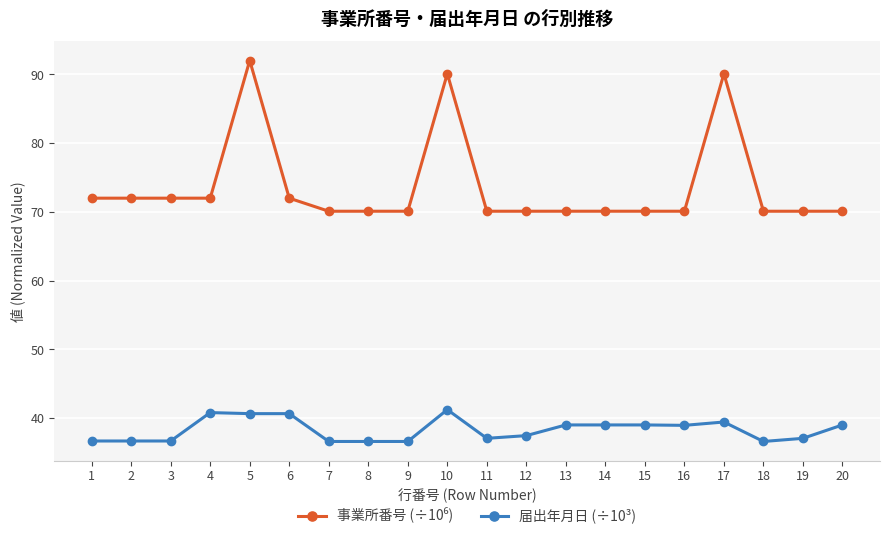

True or false: 届出年月日 (÷10³) has a value of 49.4 at 9.

False